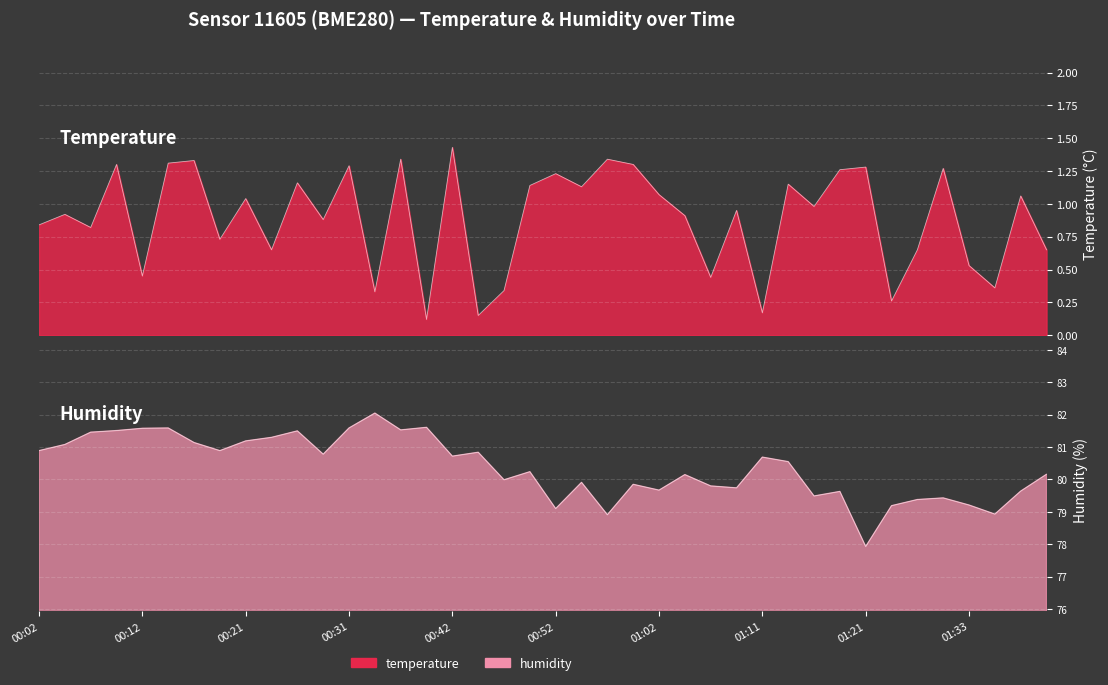

Where is temperature nearest to the value 0?

00:39